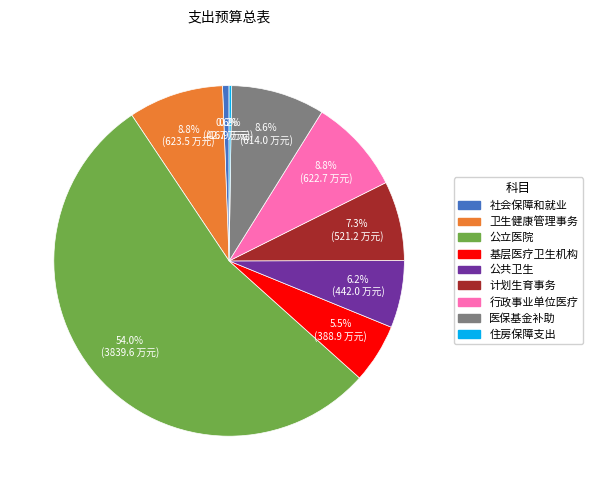

Does any single category account for the majority?

Yes